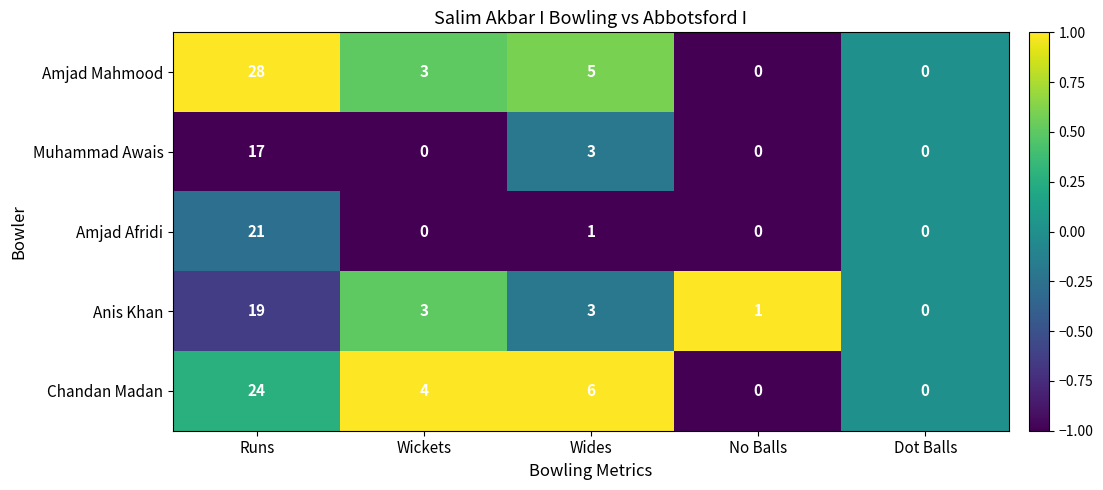

List the series in order of their peak value, lowest first.

Muhammad Awais, Anis Khan, Amjad Afridi, Chandan Madan, Amjad Mahmood